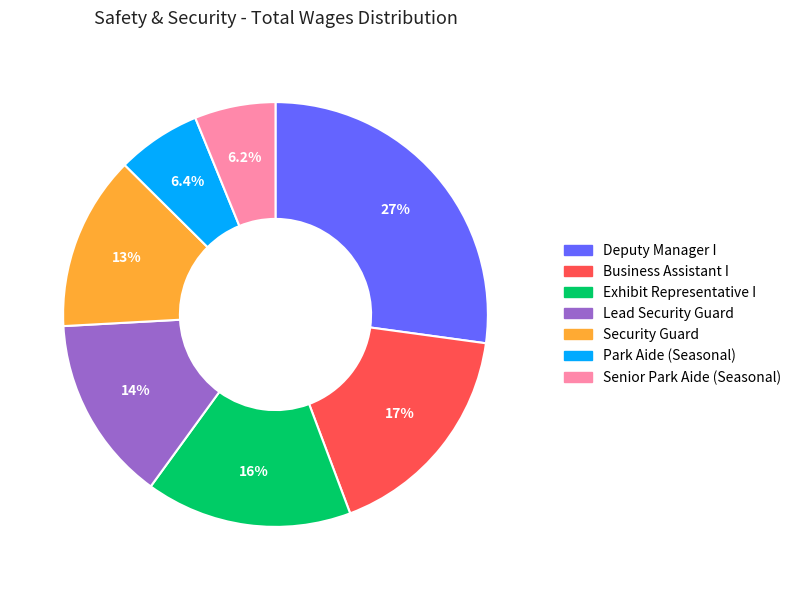

Is the sum of Security Guard and Senior Park Aide (Seasonal) greater than half?

No